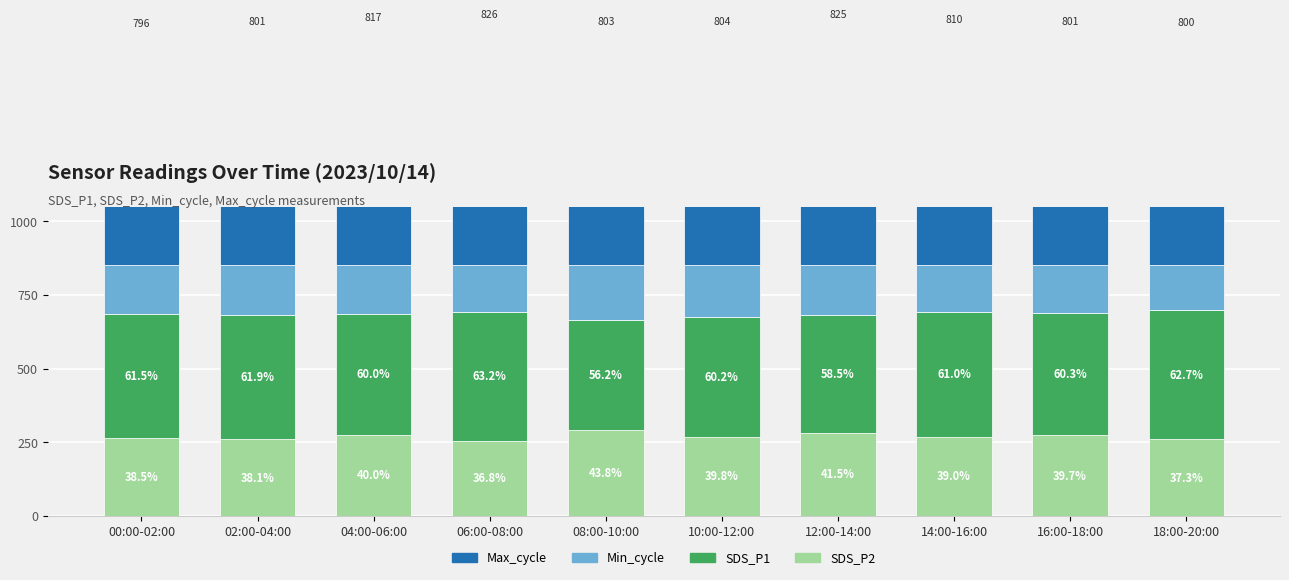

List the labels in order of Min_cycle value, smallest first.

18:00-20:00, 06:00-08:00, 14:00-16:00, 16:00-18:00, 04:00-06:00, 00:00-02:00, 02:00-04:00, 12:00-14:00, 10:00-12:00, 08:00-10:00